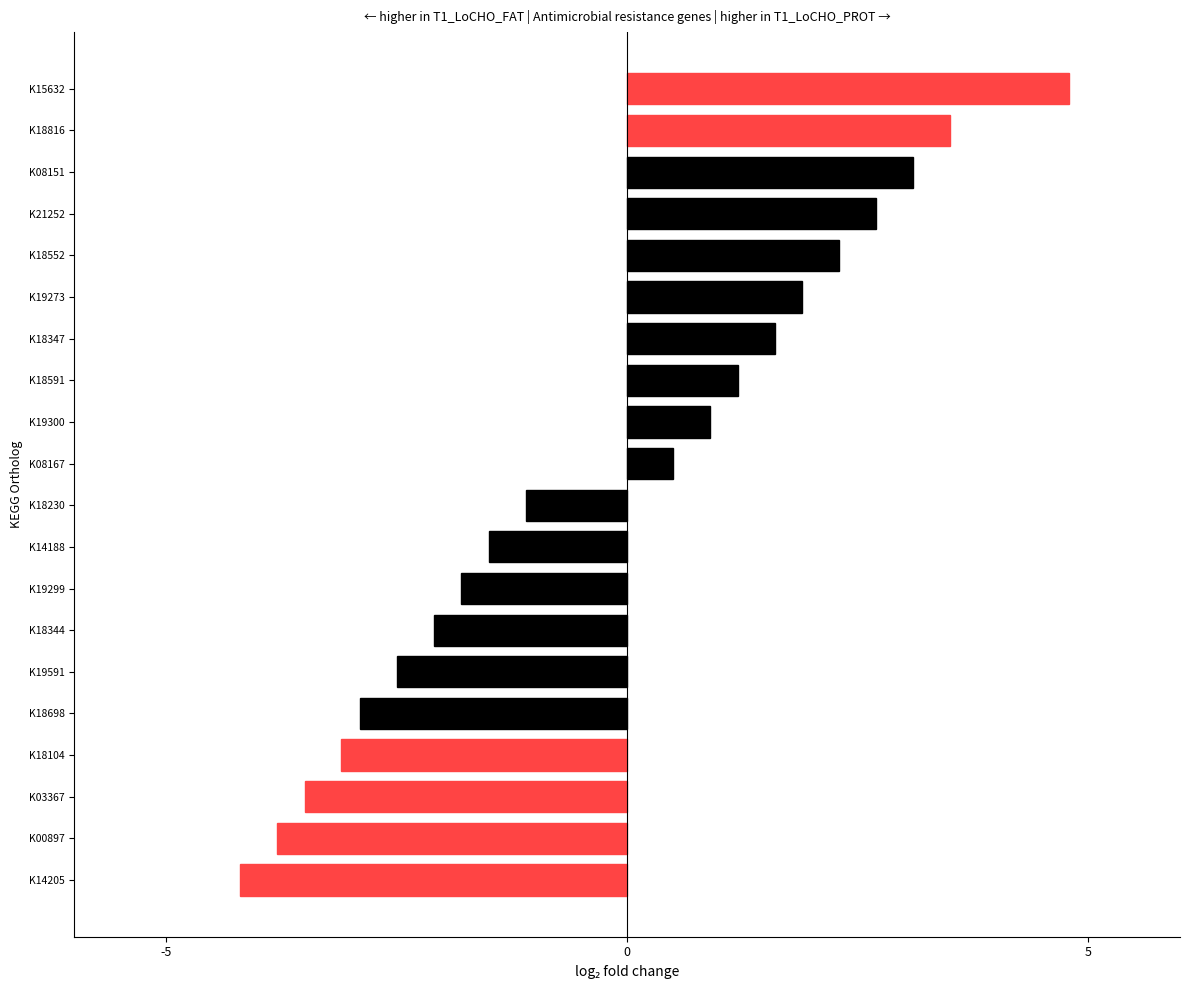

What is the sum of the values at K18344 and K18591?

-0.9